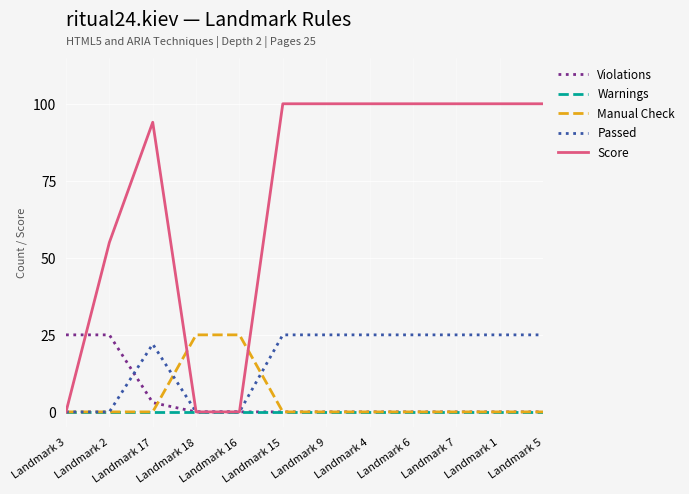

What position from the right is Landmark 7?

3